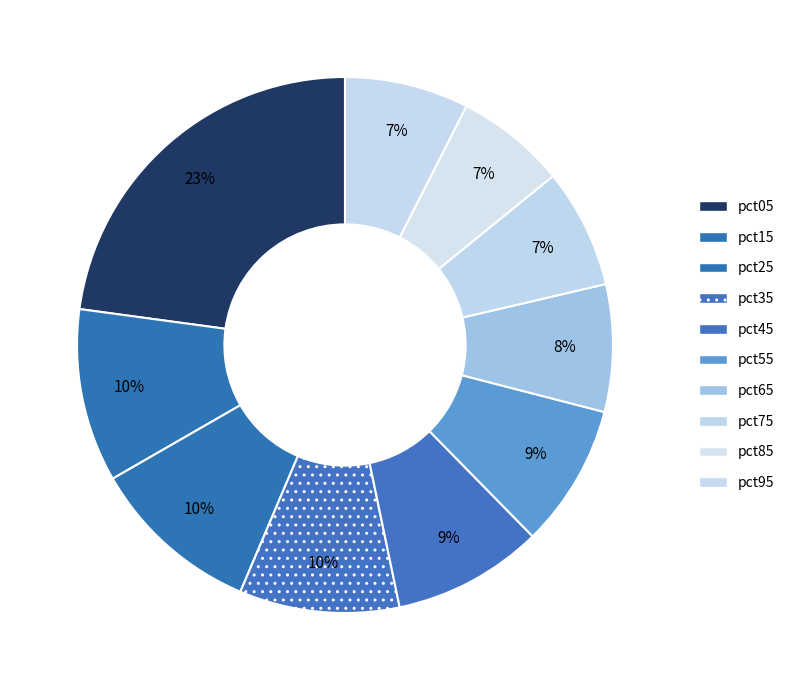

Does pct35 account for over 50% of the chart?

No